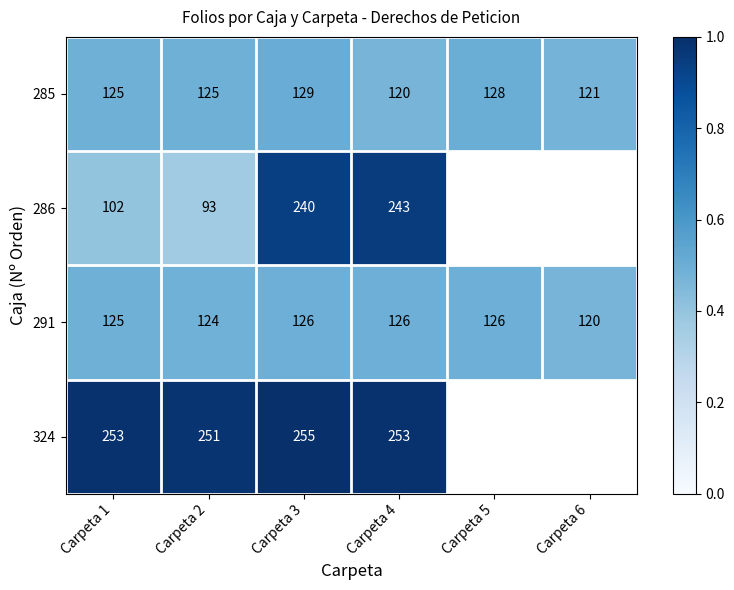

At how many categories does at least one series exceed 0?

6